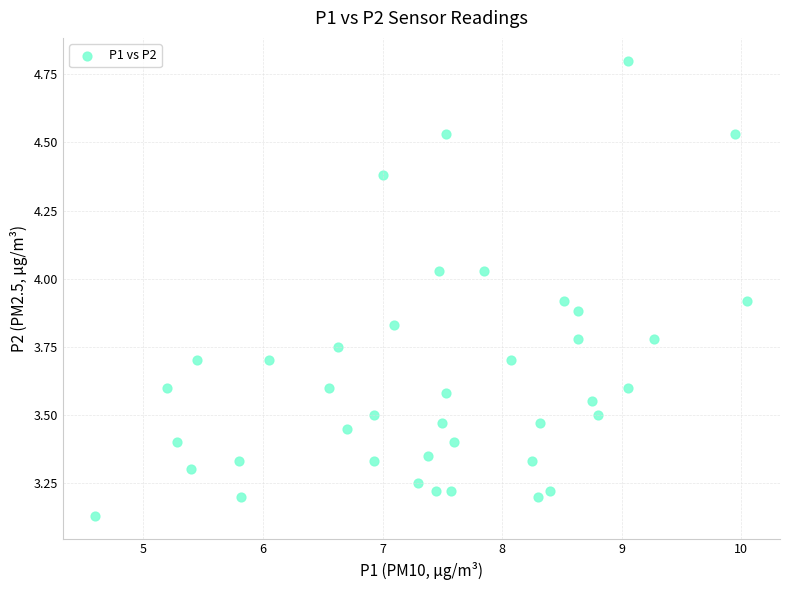

What is the range of X values (max minus min)?

5.5